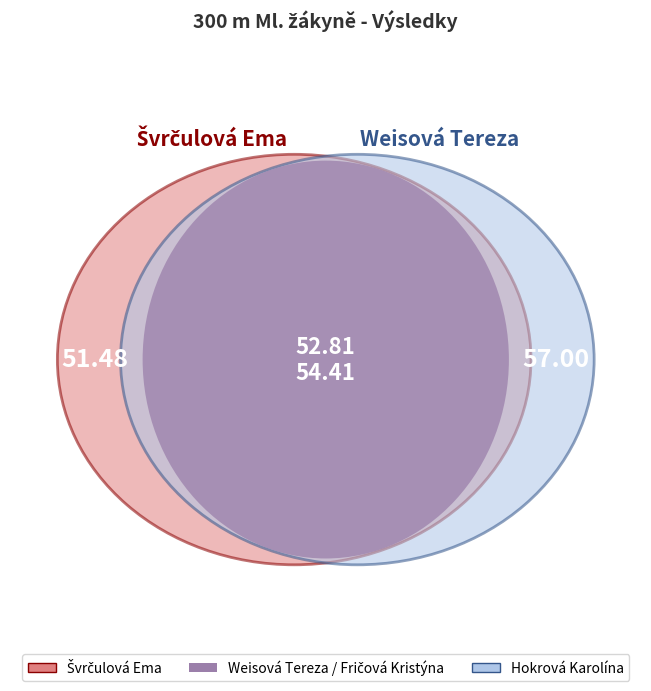

Is Švrčulová Ema the majority of the pie?

No